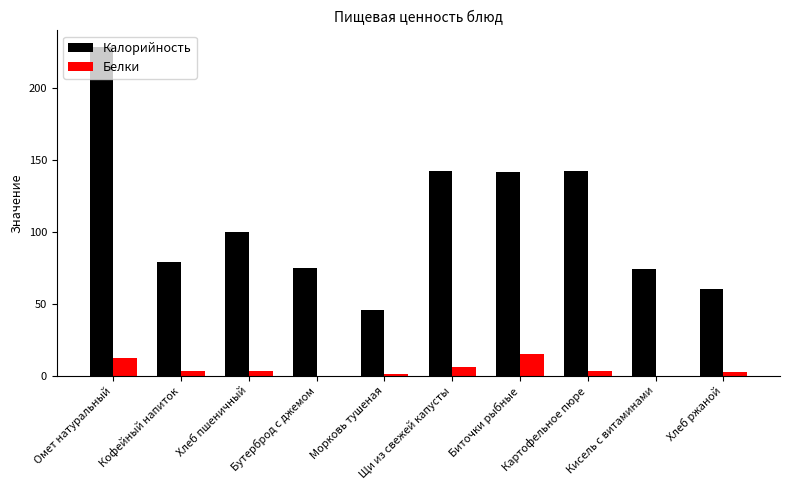

At which label is Калорийность closest to 136?

Биточки рыбные